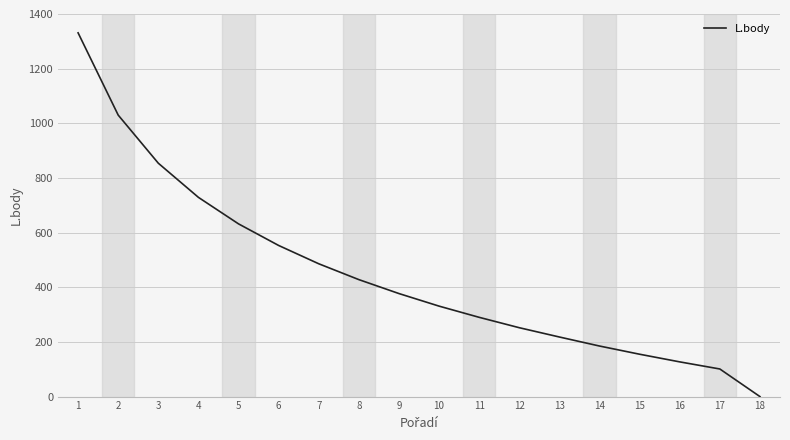

What is the greatest value displayed?

1331